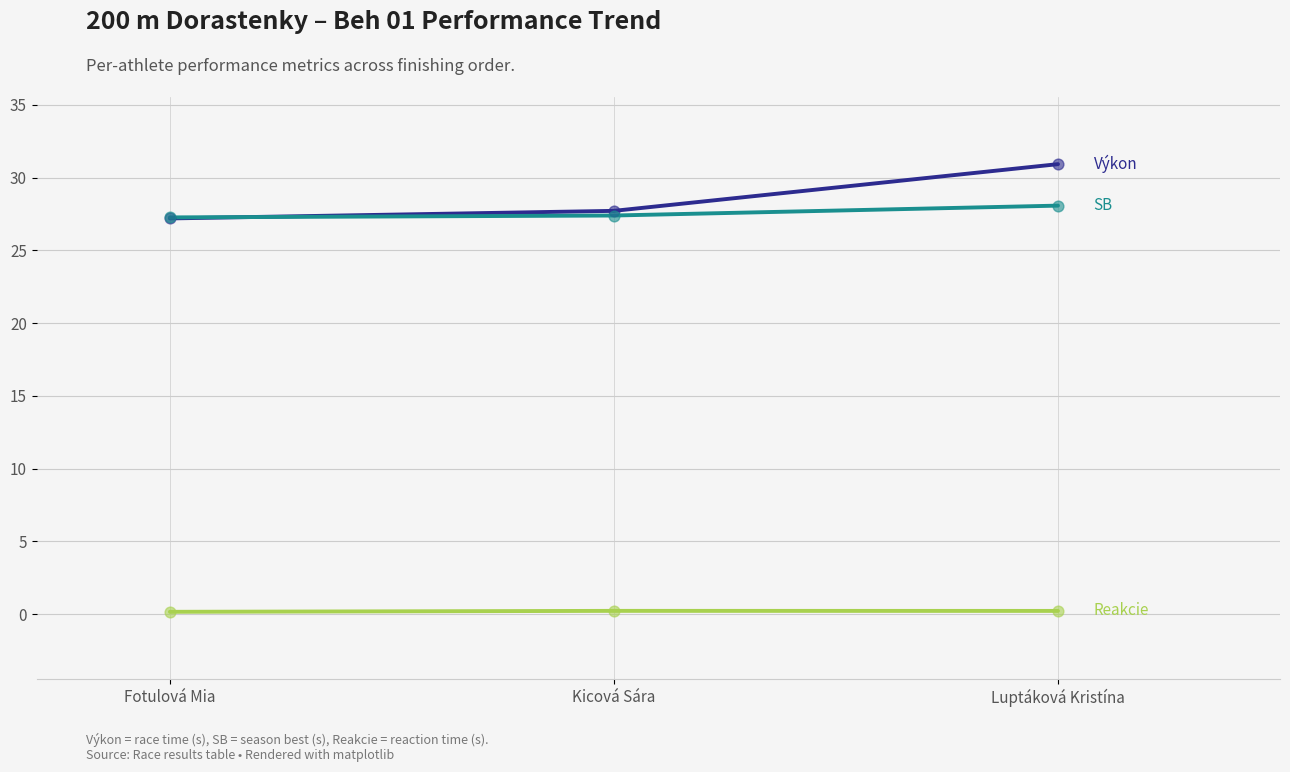

At which category is the sum across all series the highest?

Luptáková Kristína